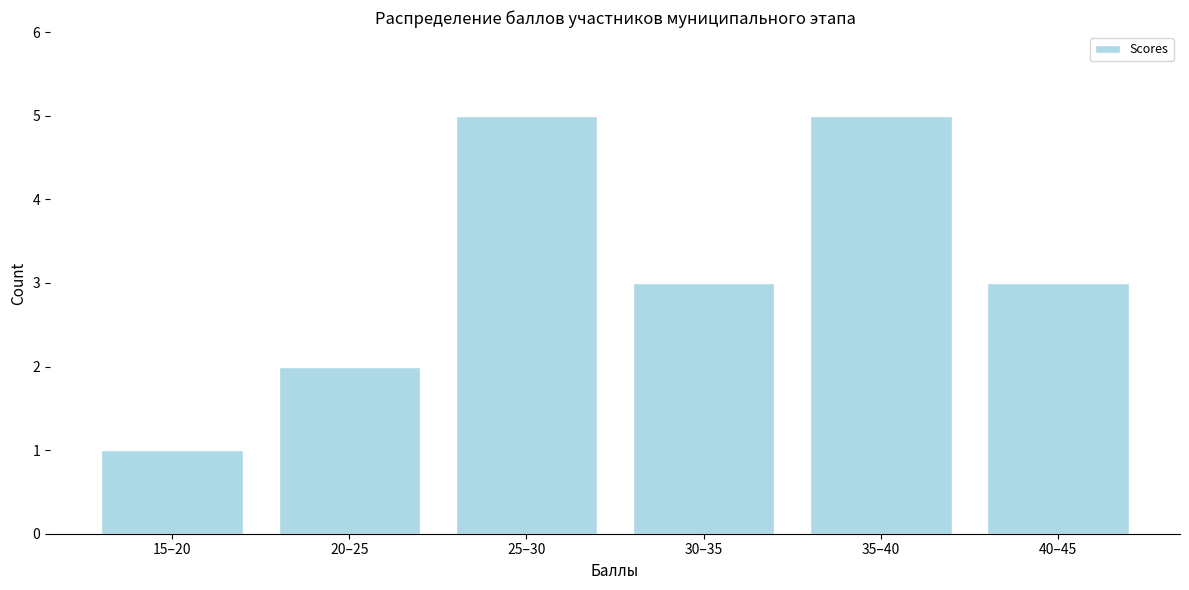

Reading left to right, transcribe all the data shown in this chart.

1	2	5	3	5	3